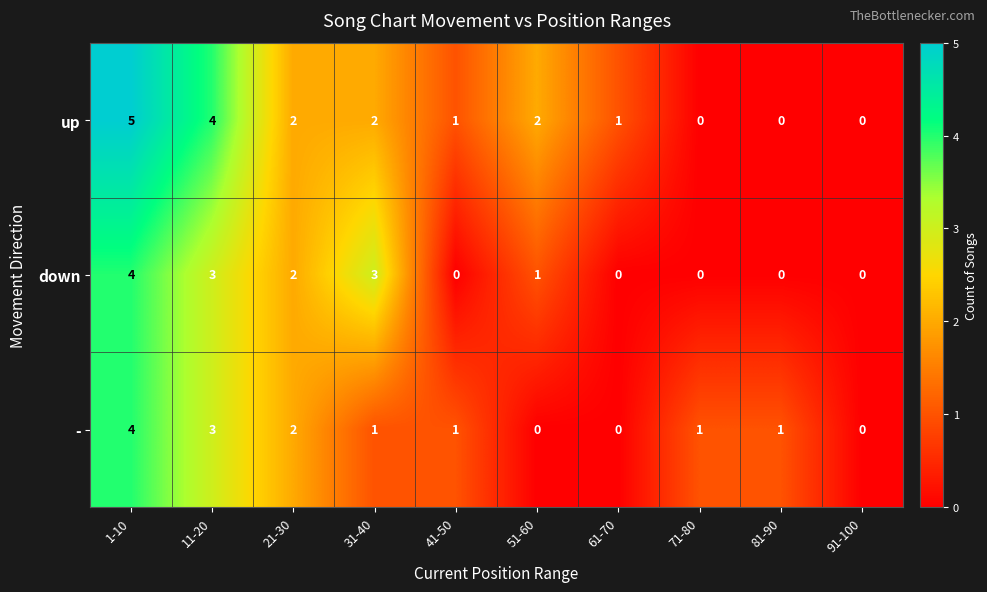

At which label does down first exceed 1?

1-10